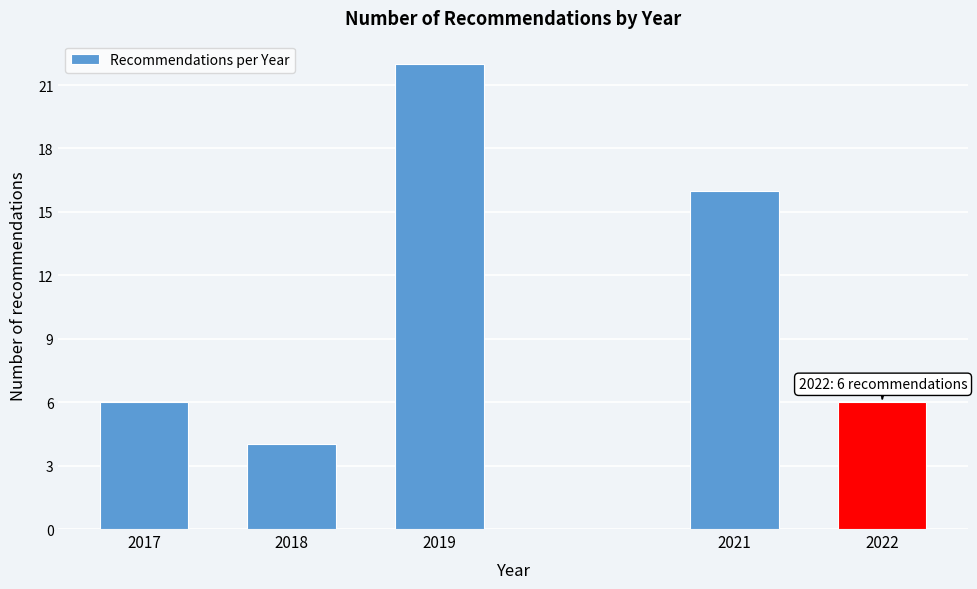

Reading left to right, list all the values displayed in this chart.

6	4	22	16	6